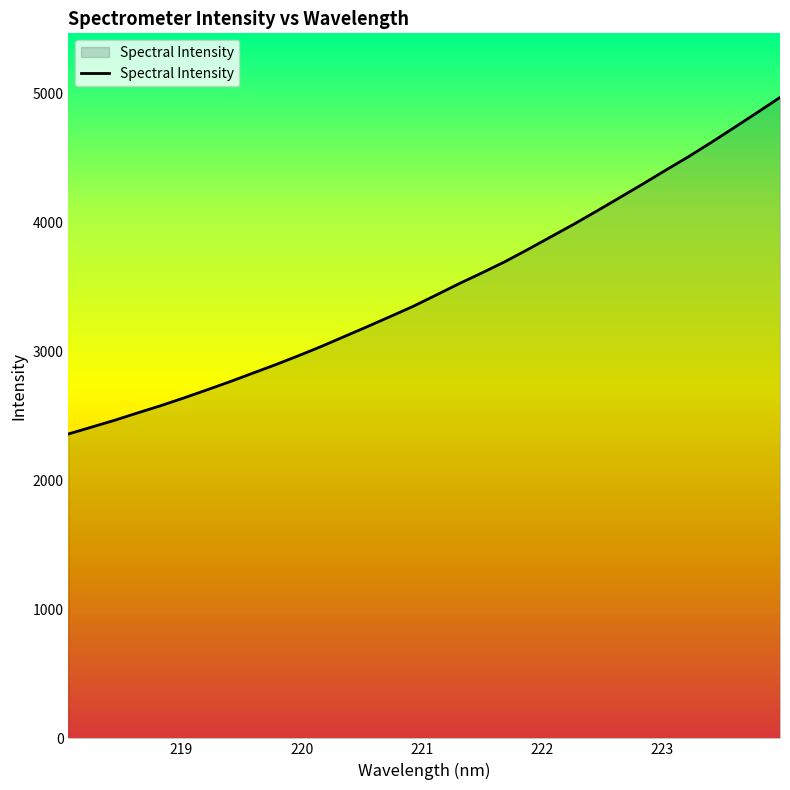

Reading left to right, list all the values displayed in this chart.

2360.8	2413.6	2466.6	2523.6	2579.3	2638.8	2701.1	2764.5	2830.9	2897.2	2966.7	3039.1	3115.8	3192.5	3270.8	3350.1	3437.5	3525.8	3609.9	3696.6	3791.4	3889.2	3986.9	4089.0	4193.1	4297.9	4405.2	4510.7	4621.9	4736.9	4853.1	4971.2